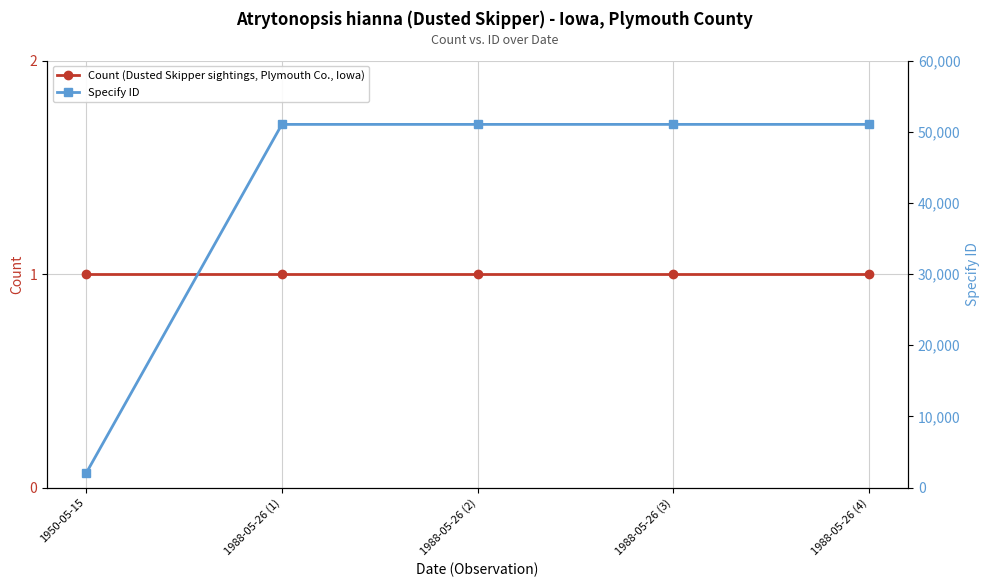

At which label does Specify ID reach its minimum?

1950-05-15